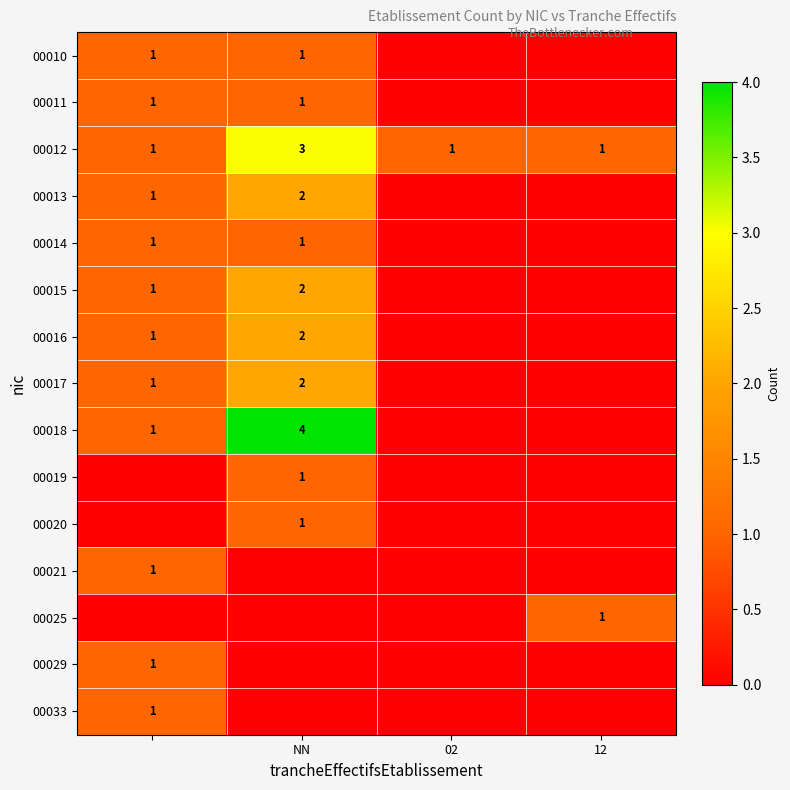

Is it true that 00015 equals 2 at NN?

True